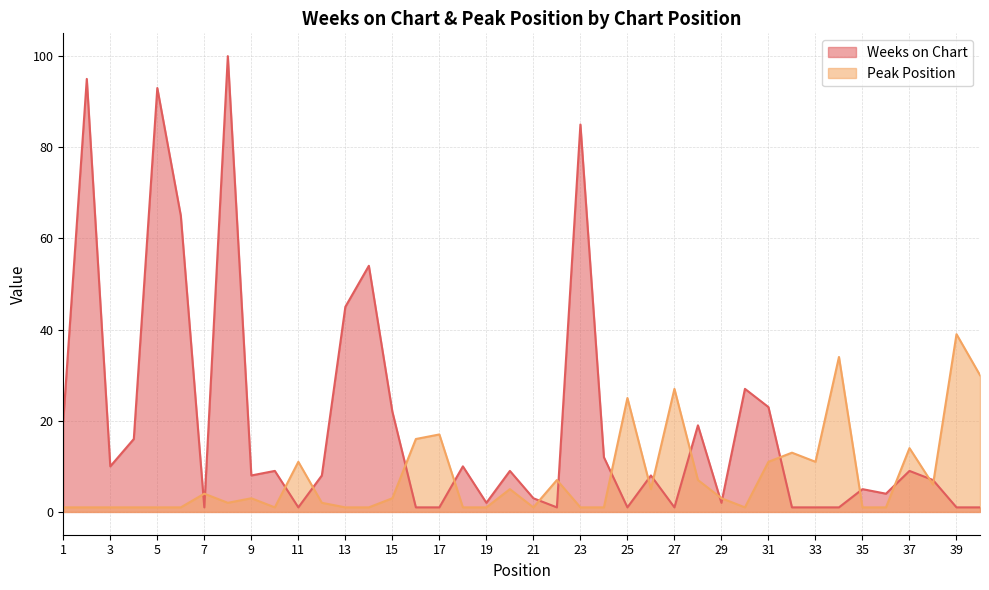

True or false: Peak Position has more than 0 interior local peaks.

True